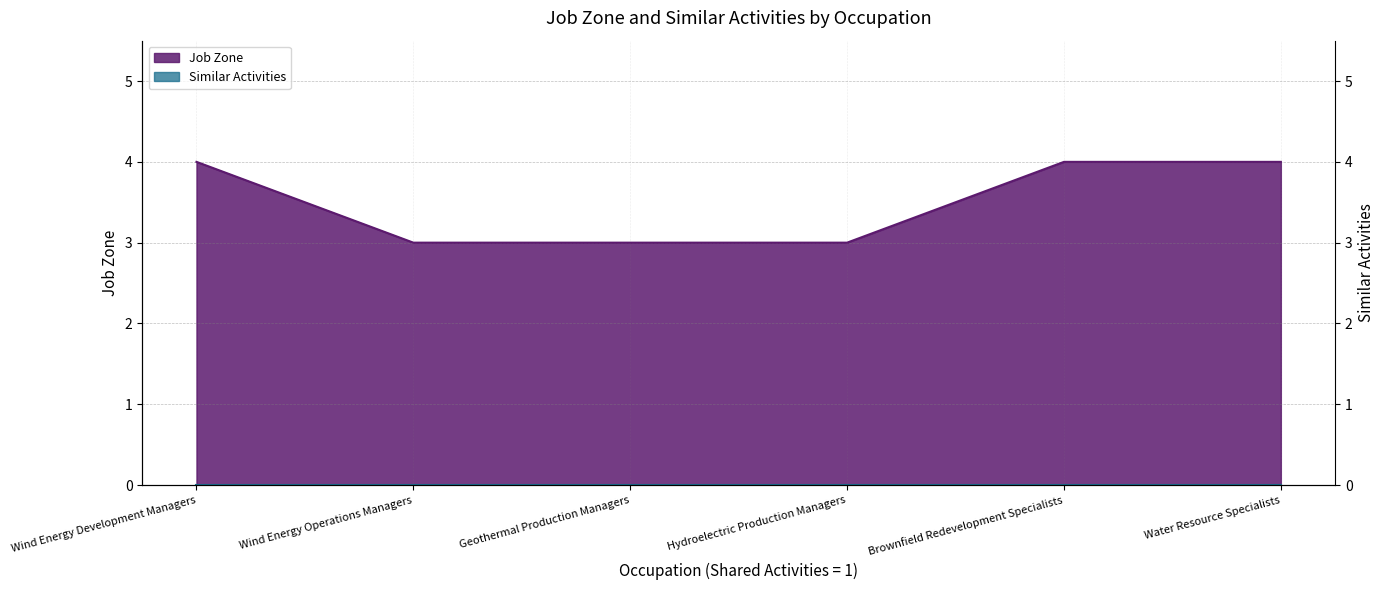

Which category has the lowest value across all series?

Wind Energy Operations Managers